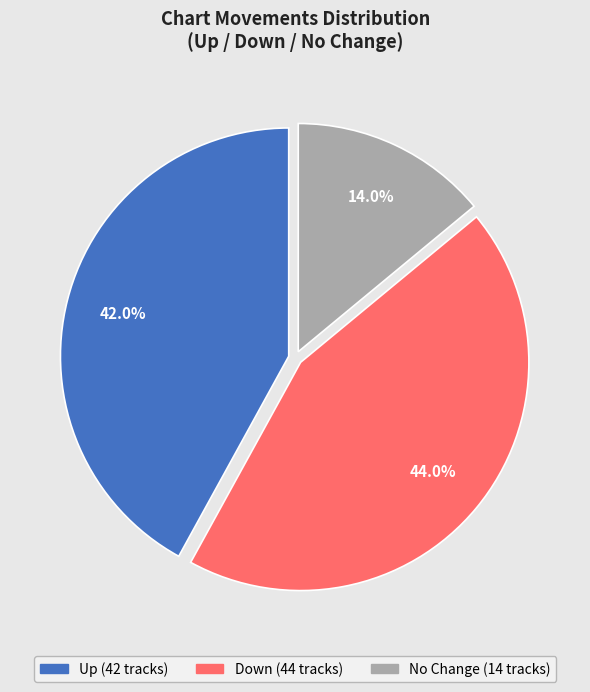

Does any single category account for the majority?

No